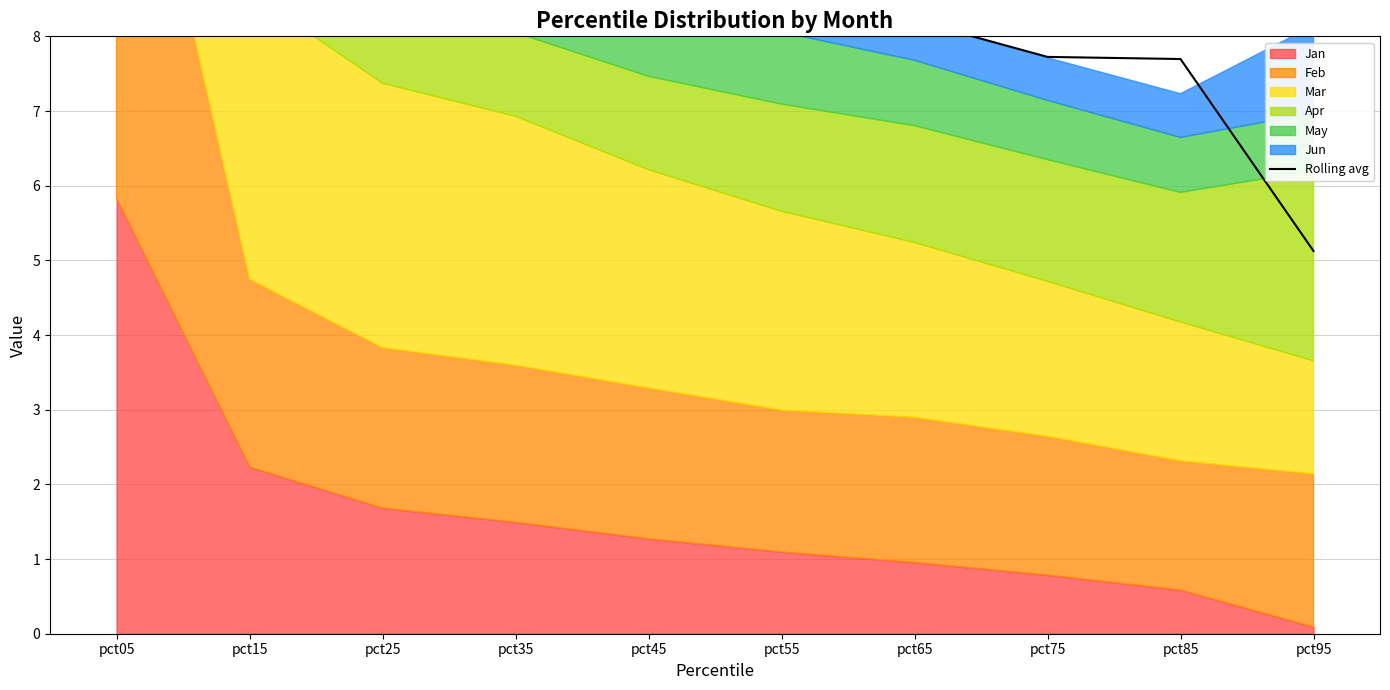

The chart shows a value of 5.1 at pct95. True or false?

True